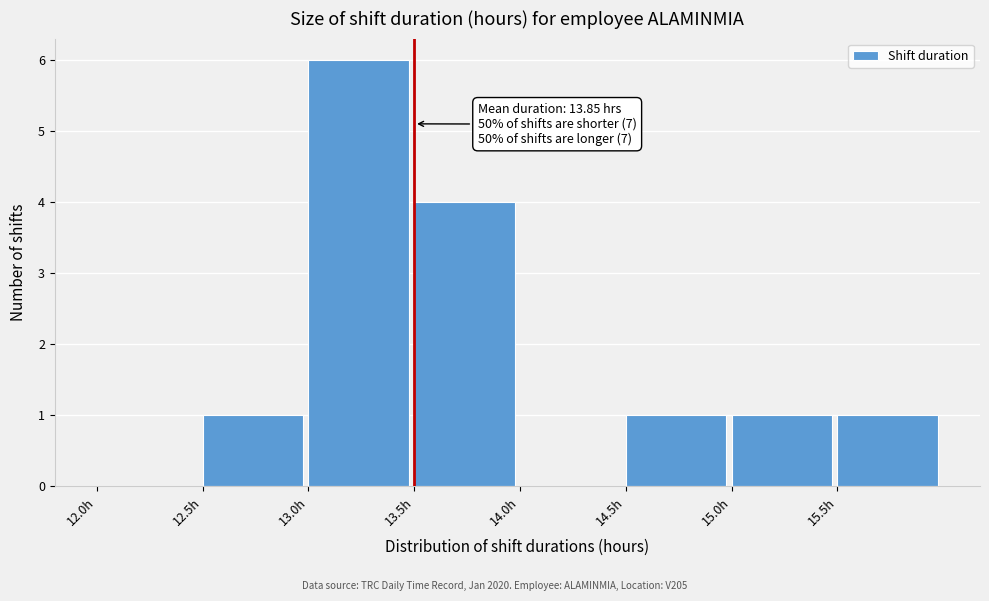

Which range on the x-axis has the tallest bar?

13.0 to 13.5